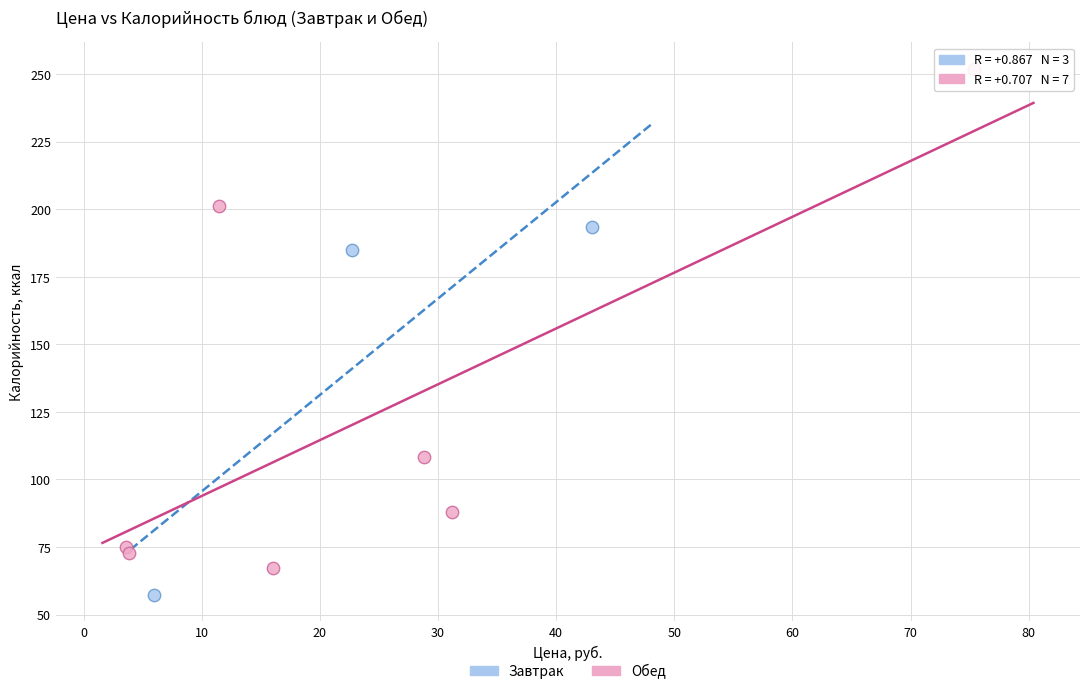

Which series reaches the minimum Y coordinate?

Завтрак